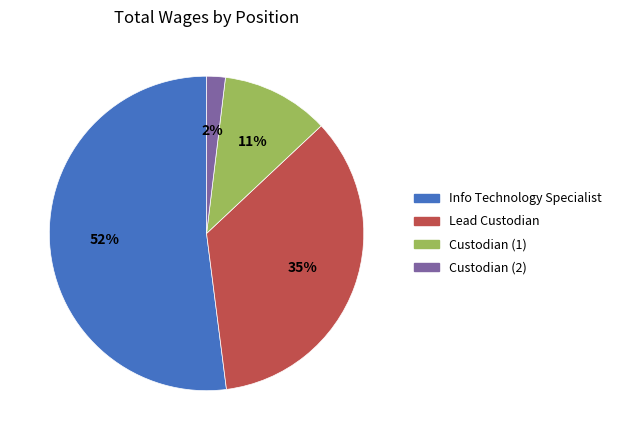

Which has a higher value, Custodian (2) or Info Technology Specialist?

Info Technology Specialist